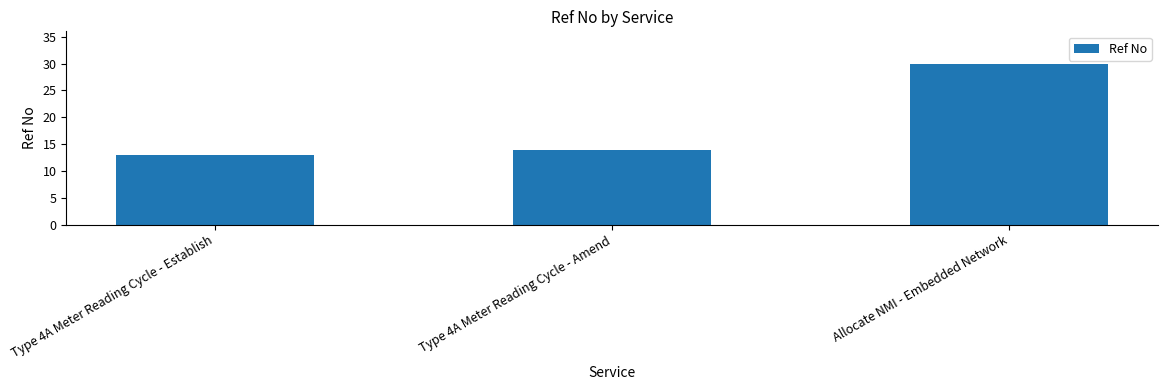

What is the smallest value displayed?

13